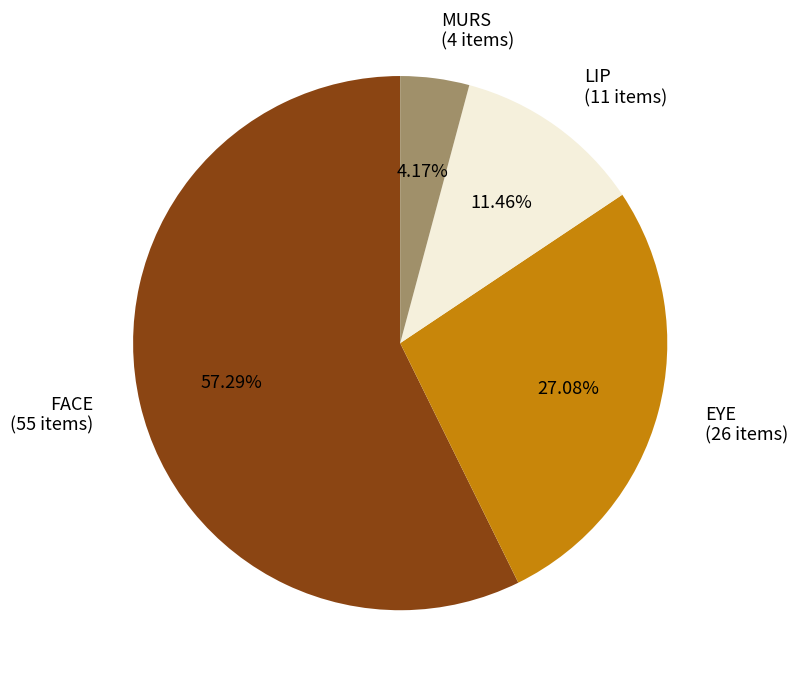

To the nearest percent, what is the difference between the LIP and EYE slice percentages?

16%